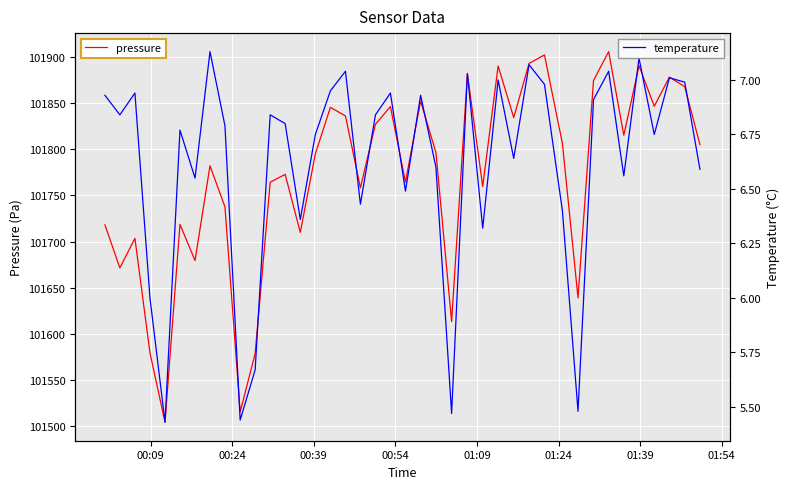

True or false: pressure and temperature intersect in this chart.

False